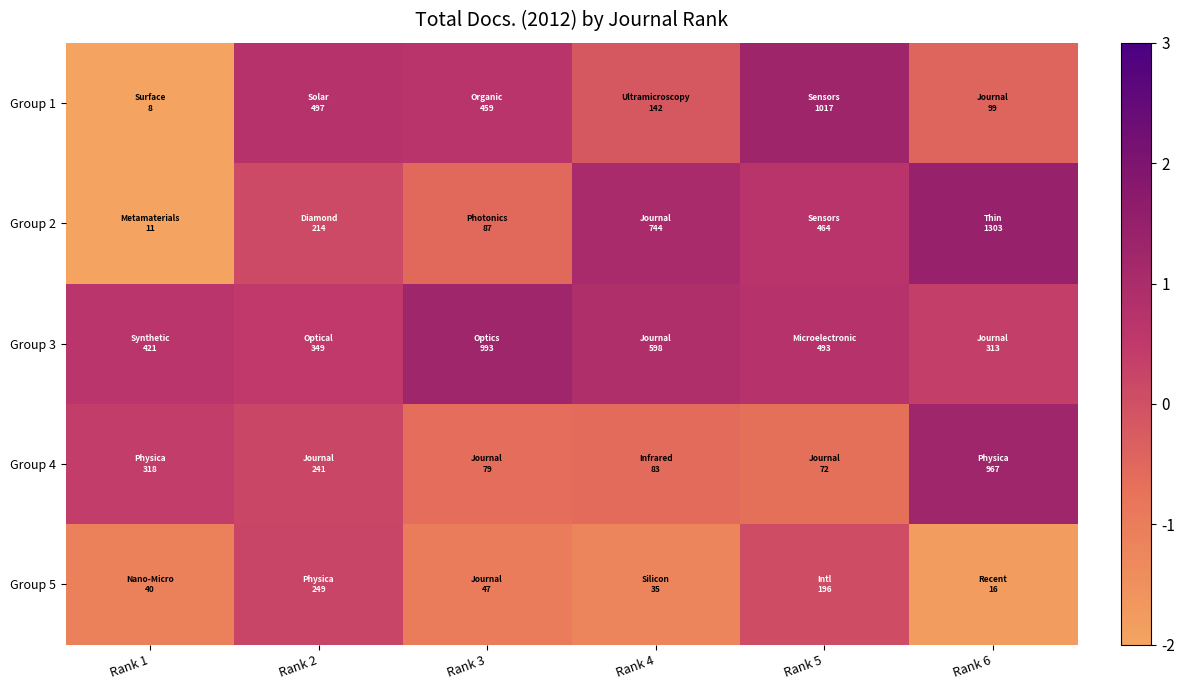

Which series has the largest total across all categories?

Group 3